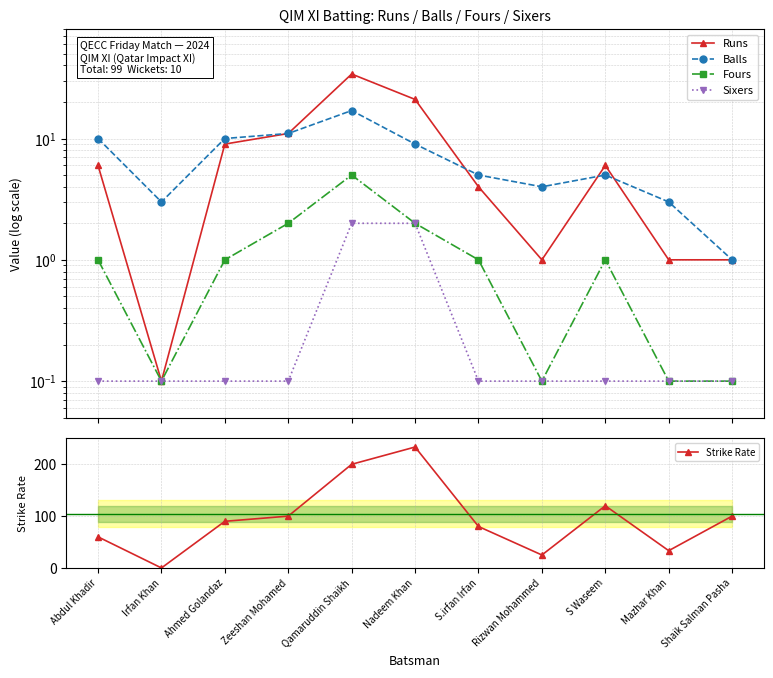

Rank the series at Rizwan Mohammed from highest to lowest value.

Strike Rate, Balls, Runs, Fours, Sixers